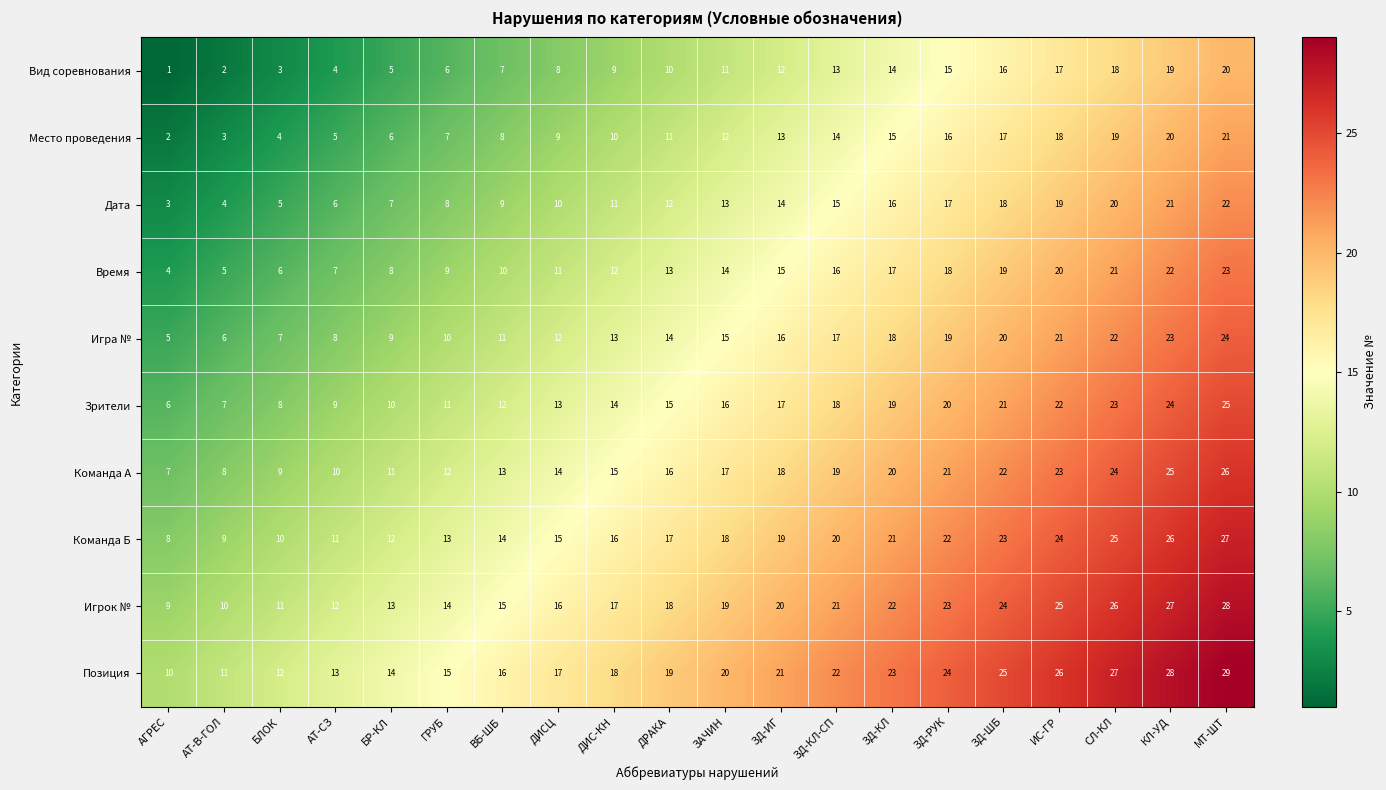

The value of Зрители at ЗД-КЛ-СП is 27. True or false?

False